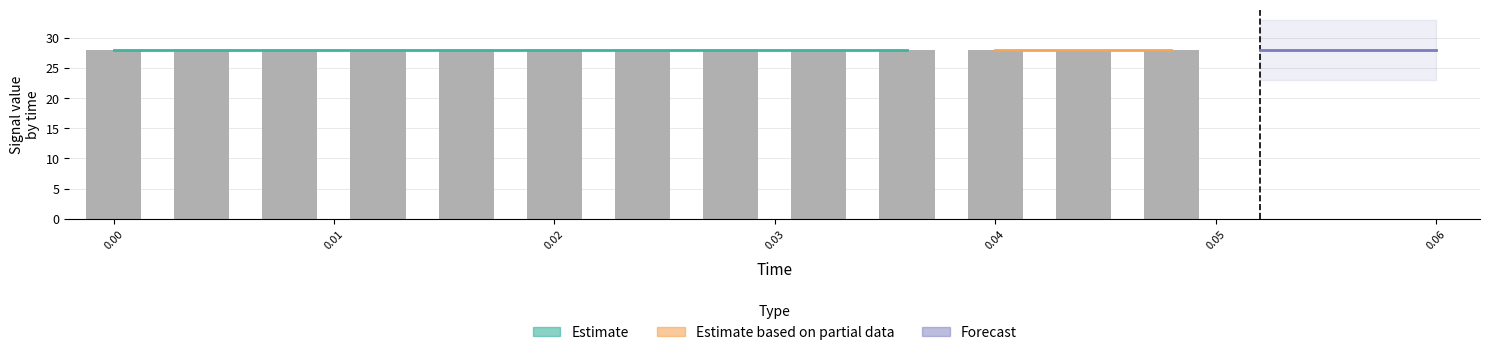

List the labels in order of actual value, largest first.

0.0, 0.004, 0.008, 0.012, 0.016, 0.02, 0.024, 0.028, 0.032, 0.036, 0.04, 0.044, 0.048, 0.052, 0.056, 0.06